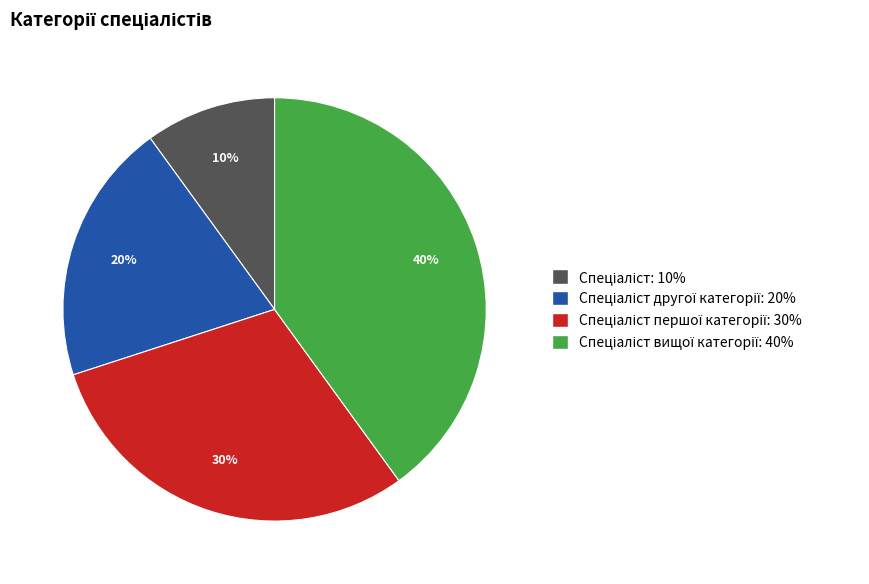

Is there a majority slice in this chart?

No